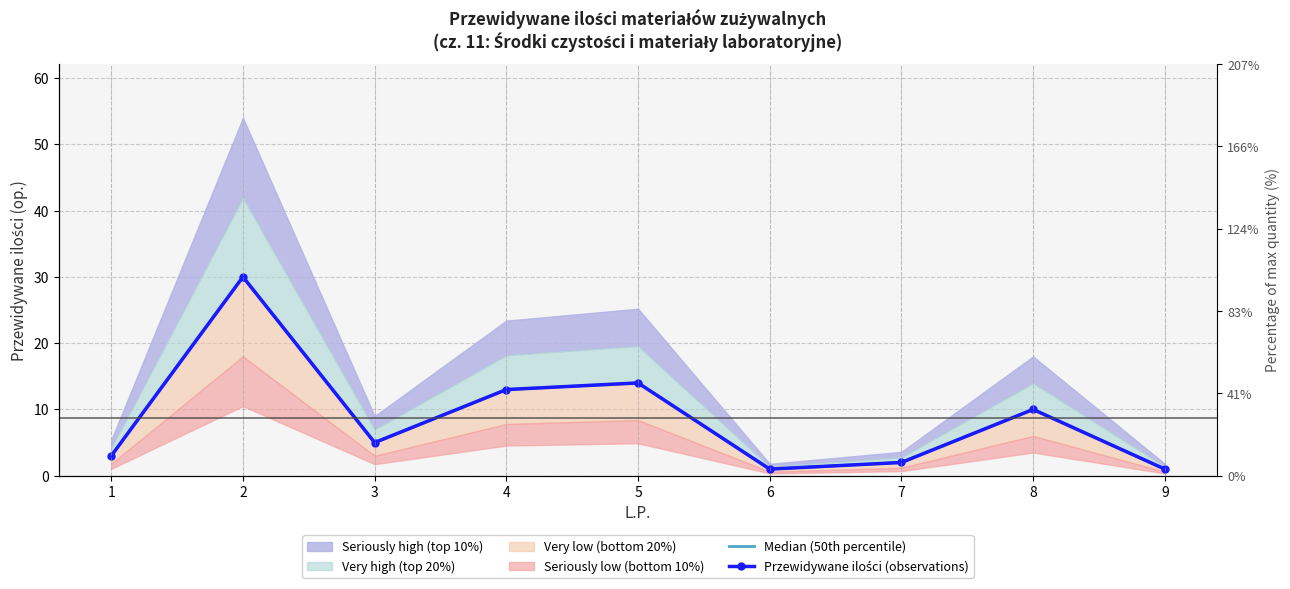

At which category does Przewidywane ilości (observations) reach its first local peak?

2